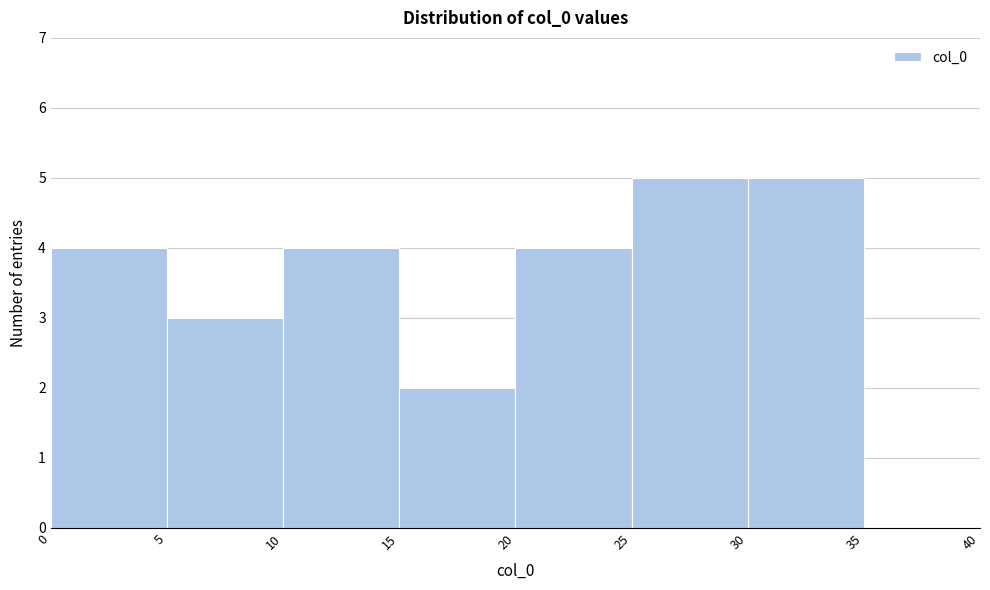

Reading left to right, transcribe this chart: for each bar, give the range it covers on the x-axis and its height. The values are not printed on the chart, so give them approximately, as read against the axis.

0 to 5: 4
5 to 10: 3
10 to 15: 4
15 to 20: 2
20 to 25: 4
25 to 30: 5
30 to 35: 5
35 to 40: 0